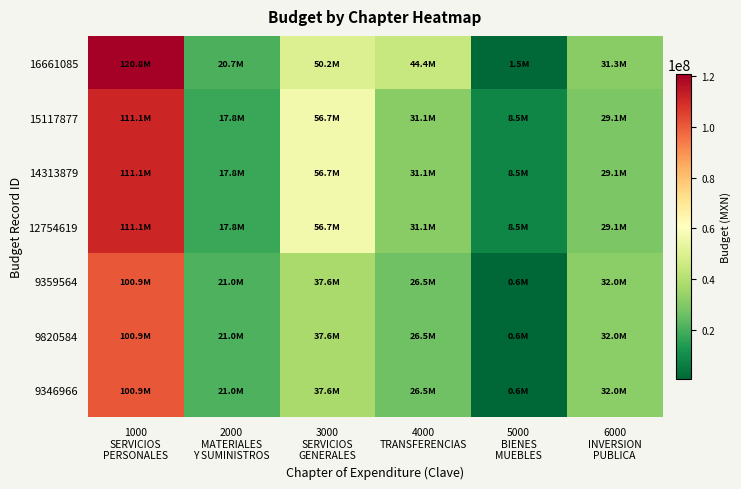

List the series in order of their peak value, lowest first.

9359564, 9820584, 9346966, 15117877, 14313879, 12754619, 16661085